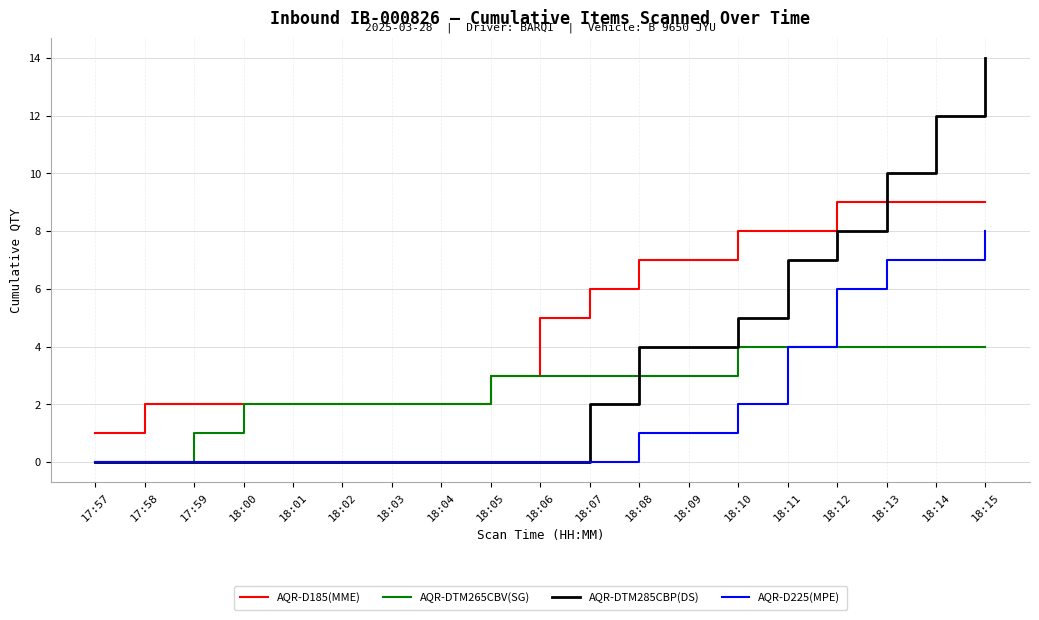

Rank the series by their maximum value, from lowest to highest.

AQR-DTM265CBV(SG), AQR-D225(MPE), AQR-D185(MME), AQR-DTM285CBP(DS)